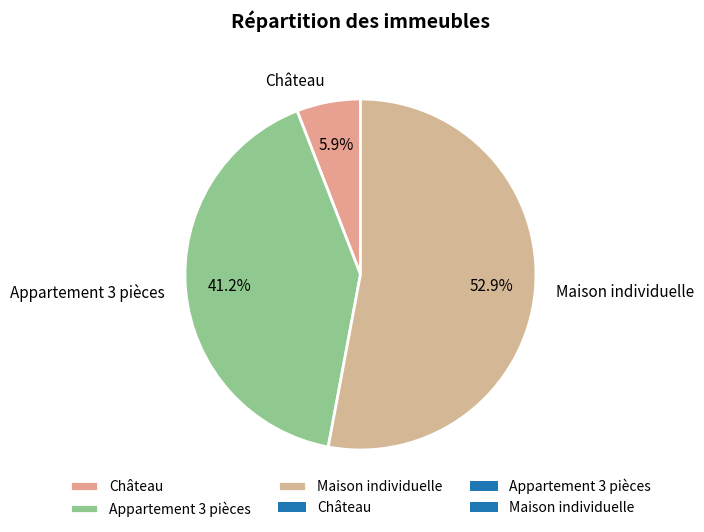

Does Château account for over 50% of the chart?

No